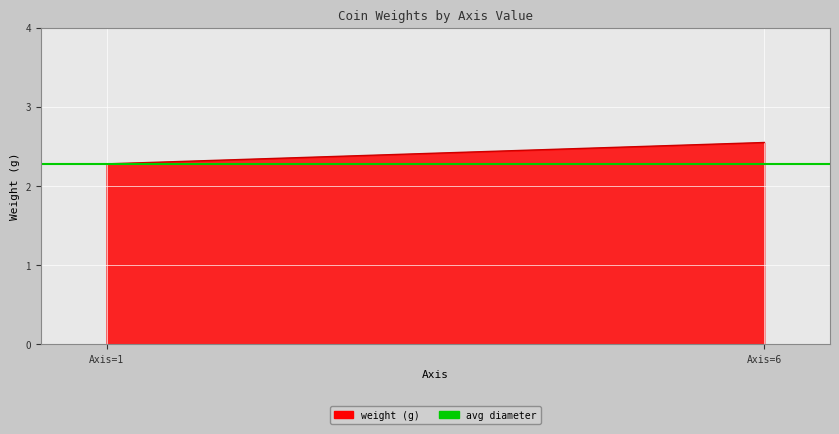

What is the greatest value displayed?

2.5